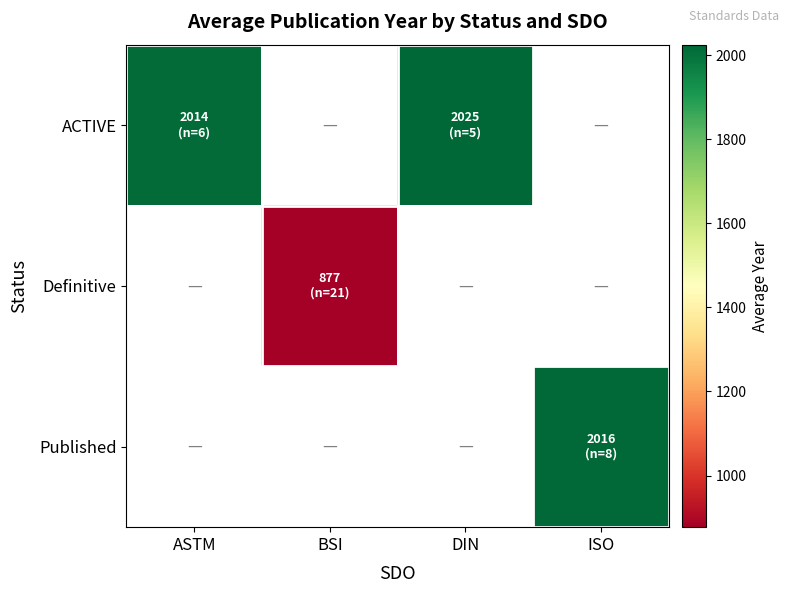

What is the minimum value shown in the chart?

877.4